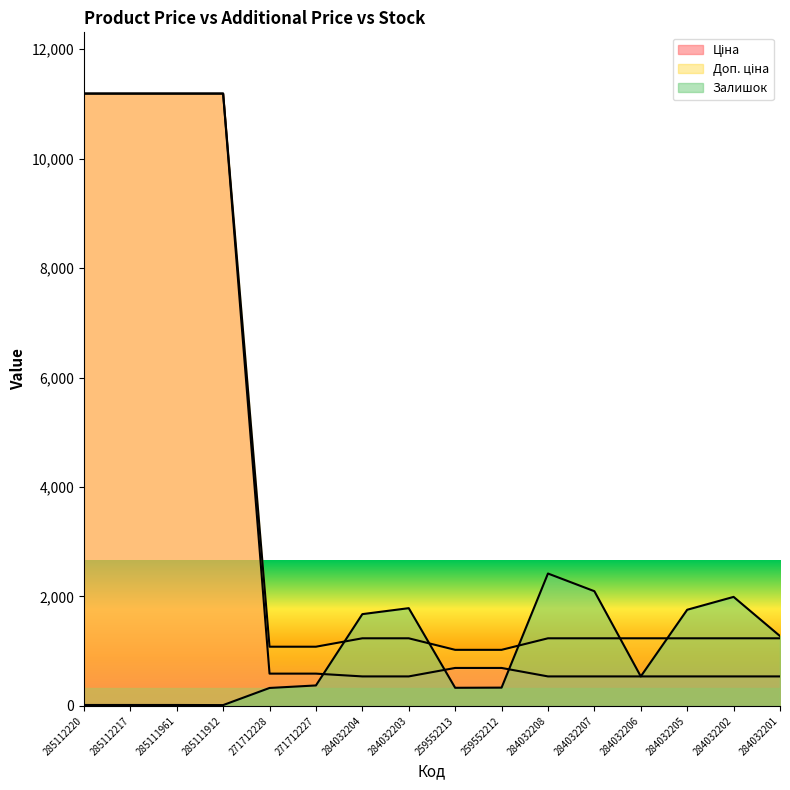

Which series ends up on top after the final intersection of Доп. ціна and Залишок?

Залишок